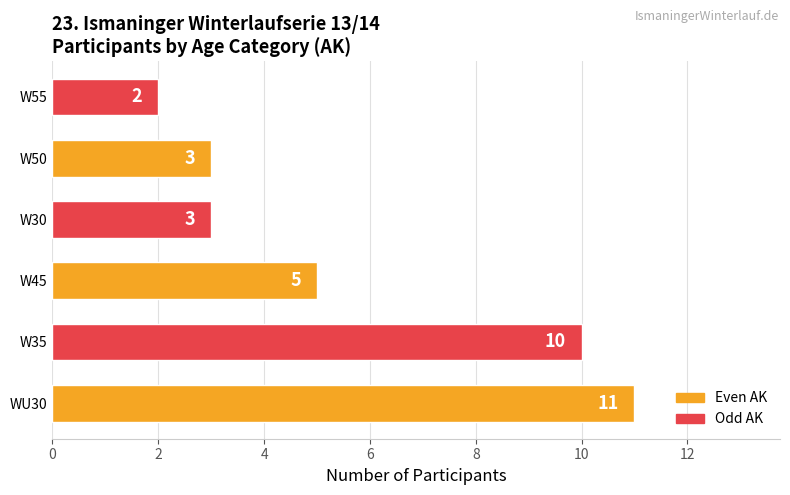

What is the maximum value shown in the chart?

11